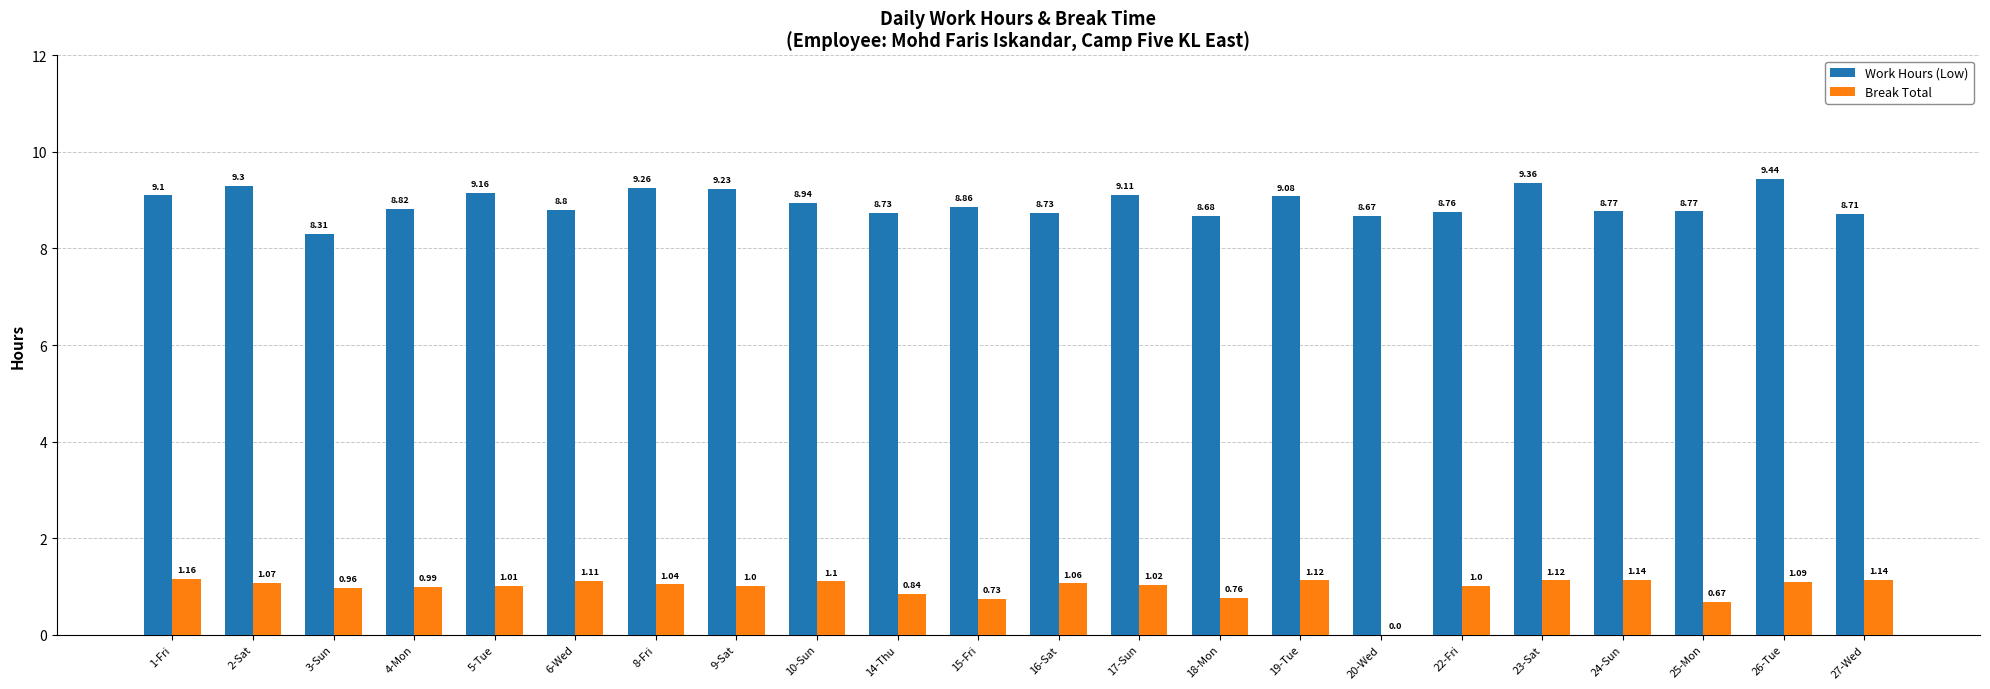

Are the bars grouped side by side (vs. stacked)?

Yes